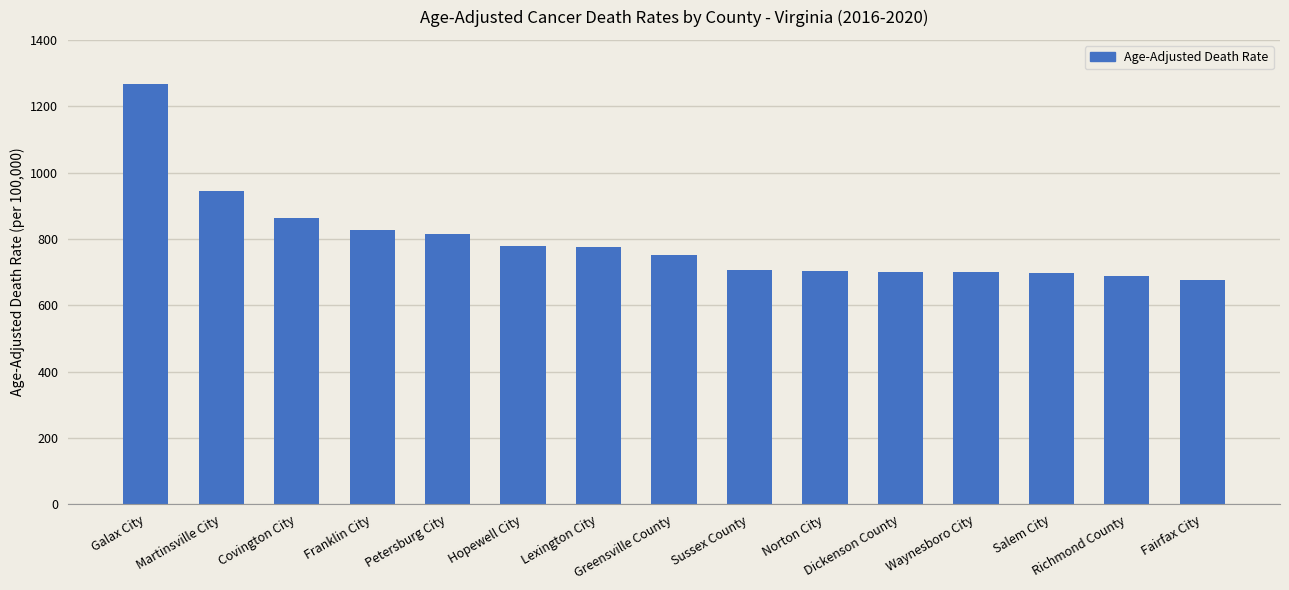

What is the average value?

793.2